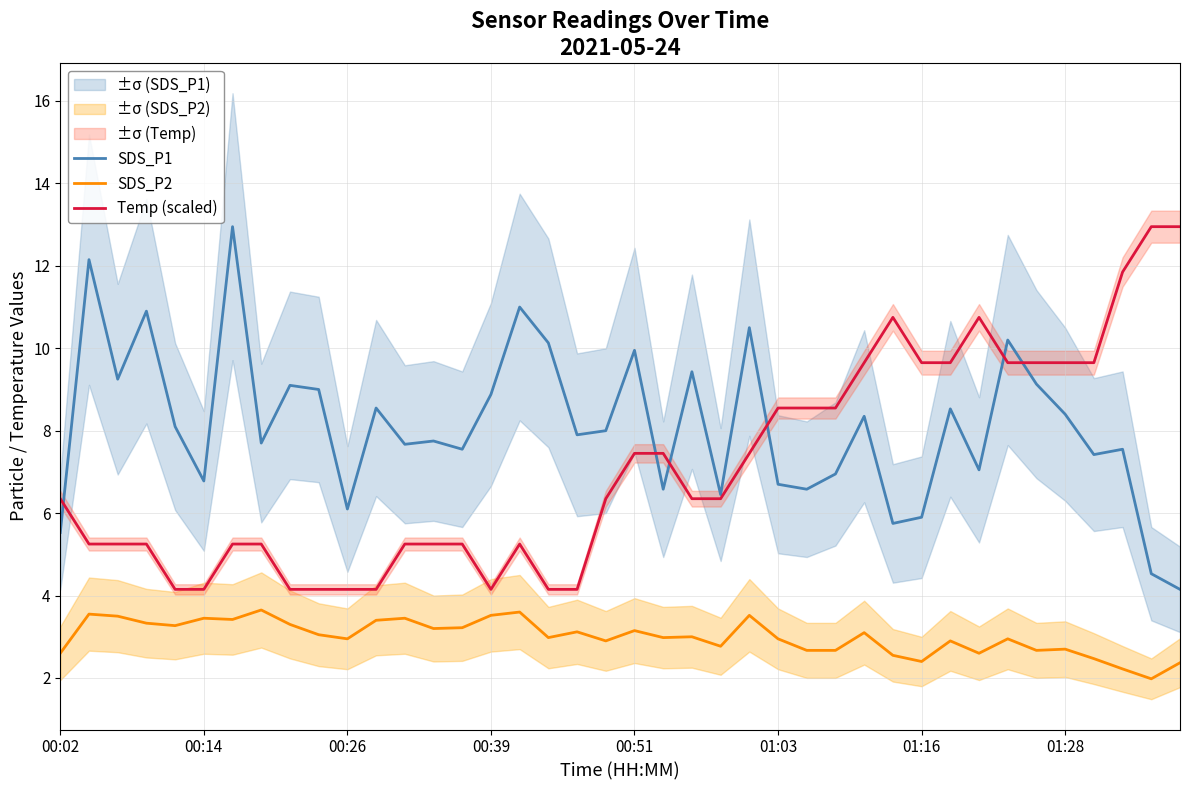

What is the minimum value for SDS_P1?

4.2